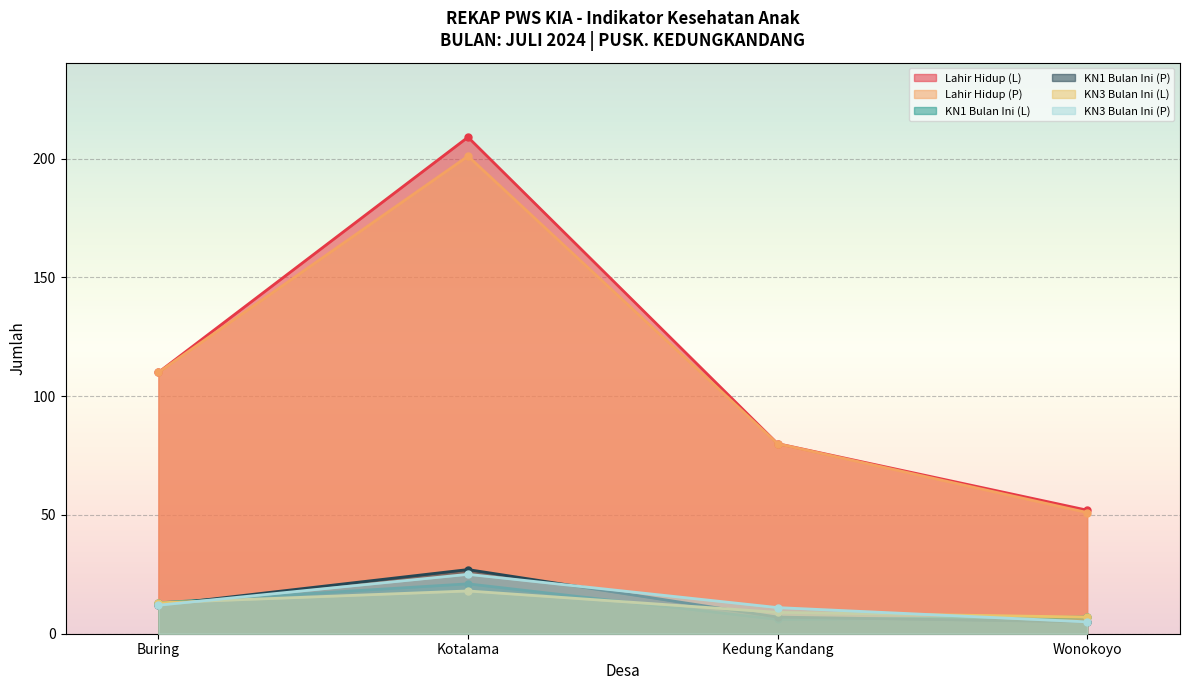

Which category has the lowest value across all series?

Wonokoyo